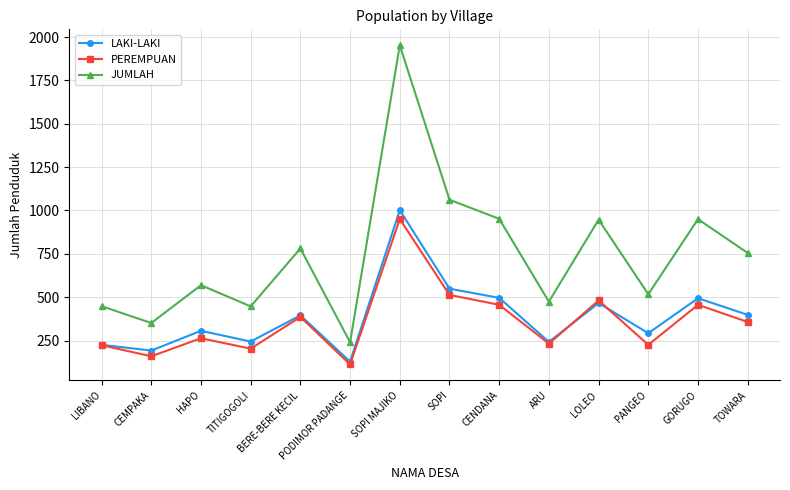

What is the value of the JUMLAH point at the 10th from the left?

474